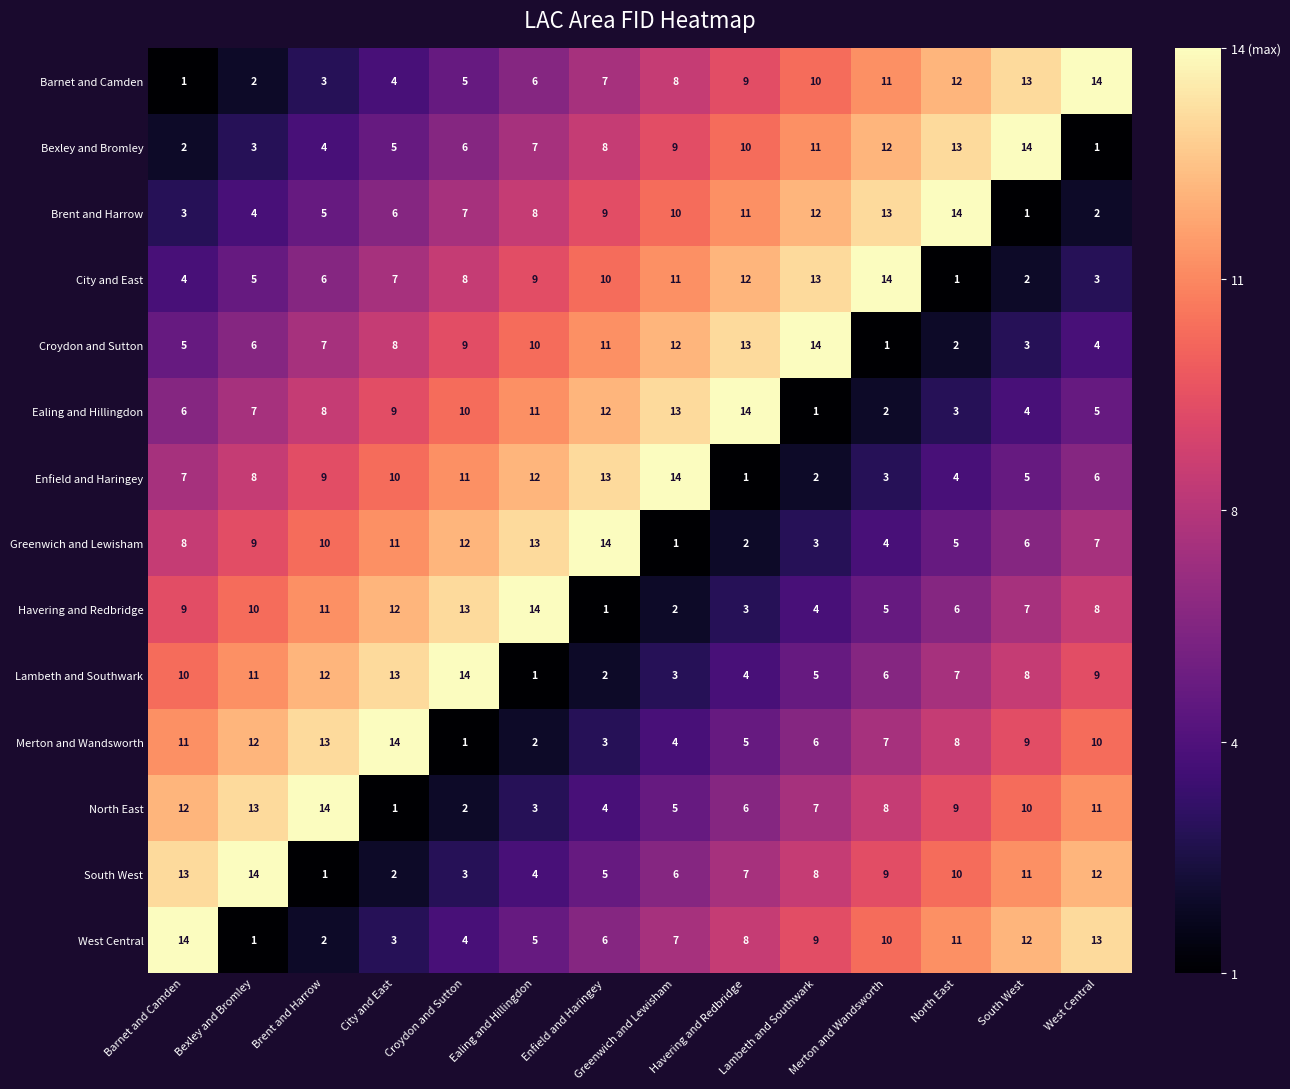

At how many categories does at least one series exceed 11?

14